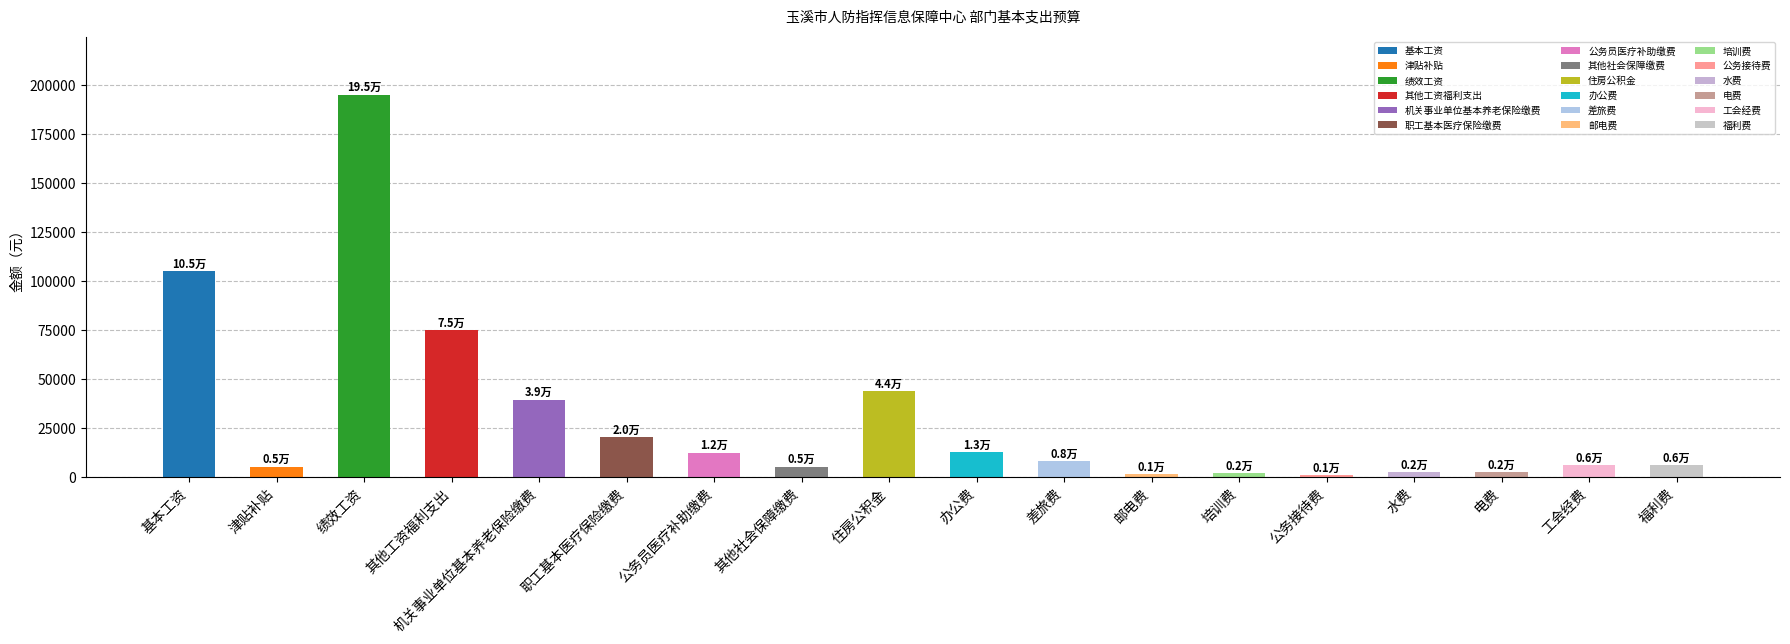

What is the label of the 11th bar from the left?

差旅费